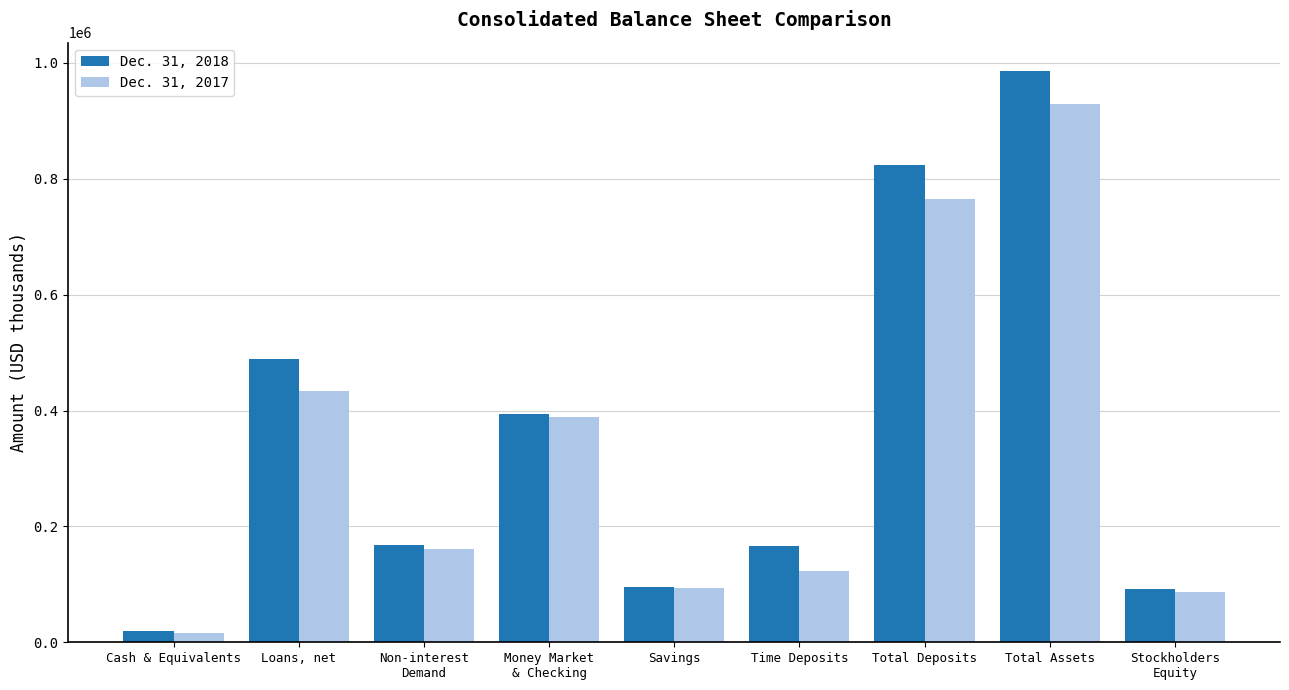

What is the difference between the Dec. 31, 2018 values at Loans, net and Non-interest
Demand?

321100